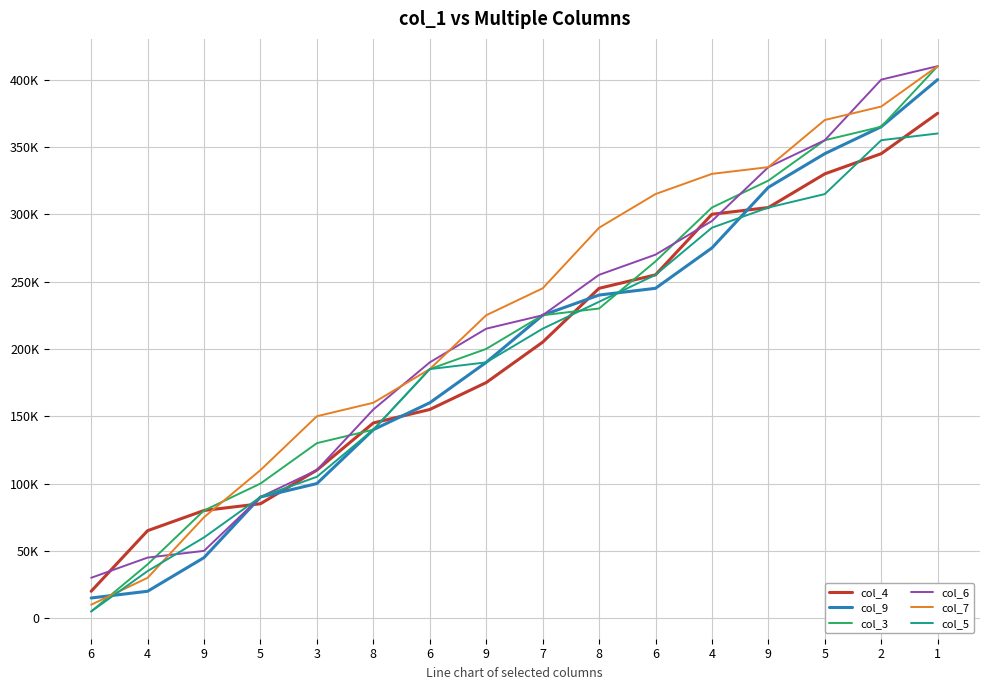

Does the chart have visible grid lines?

Yes